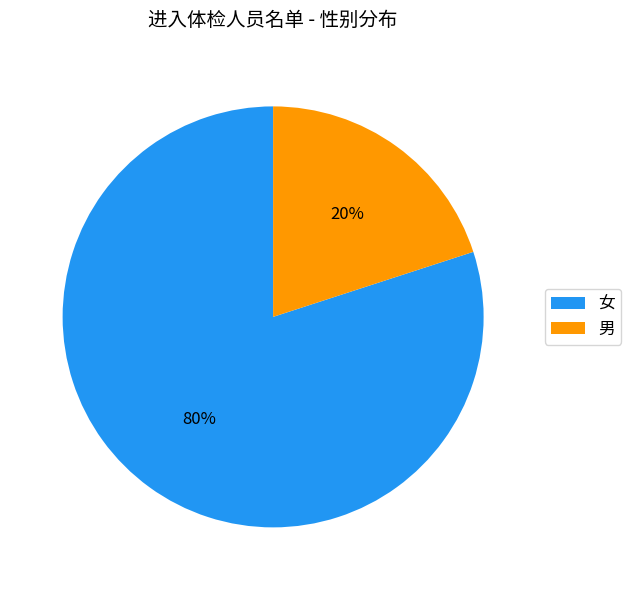

Combined, do 女 and 男 account for over 50%?

Yes